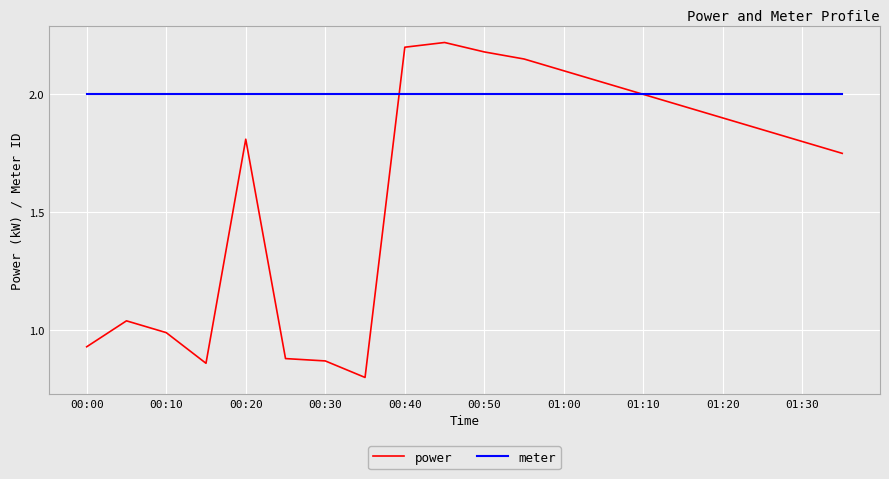

How many distinct data groups are displayed?

2